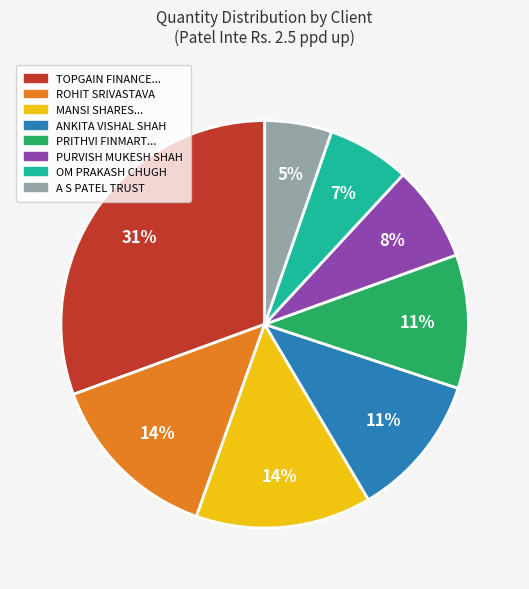

Does any single category account for the majority?

No